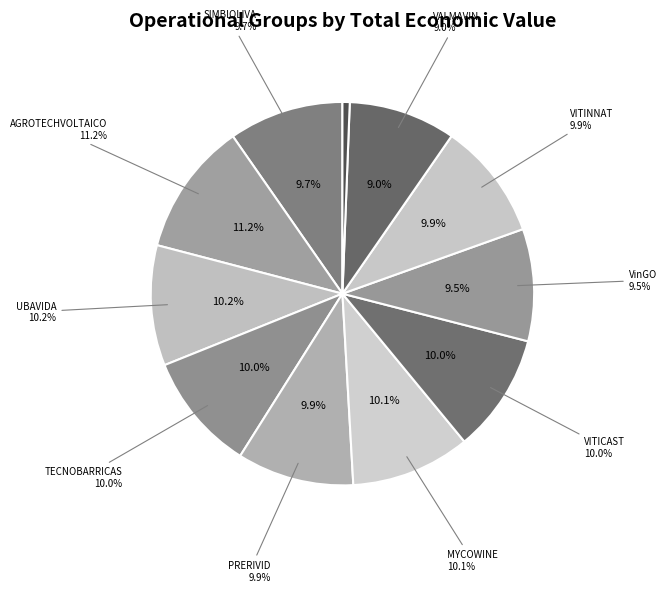

How much of the chart is everything except VinGO?

90.5%